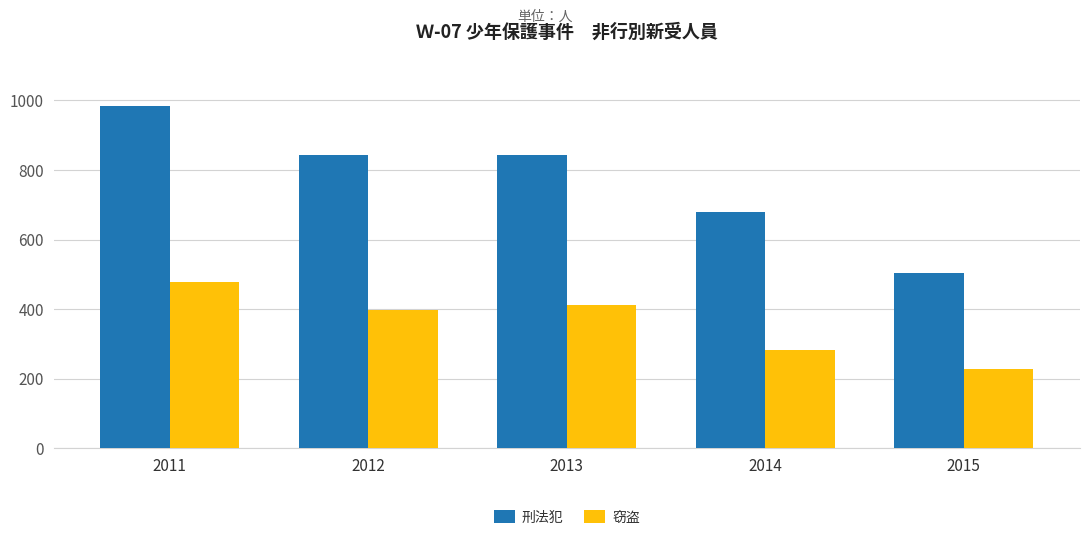

What is the difference between the maximum and minimum values in the 窃盗 series?

250